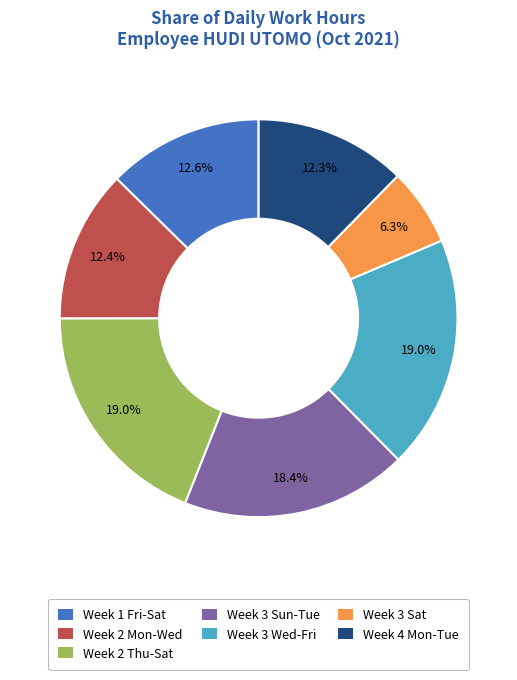

Which slice is the smallest?

Week 3 Sat